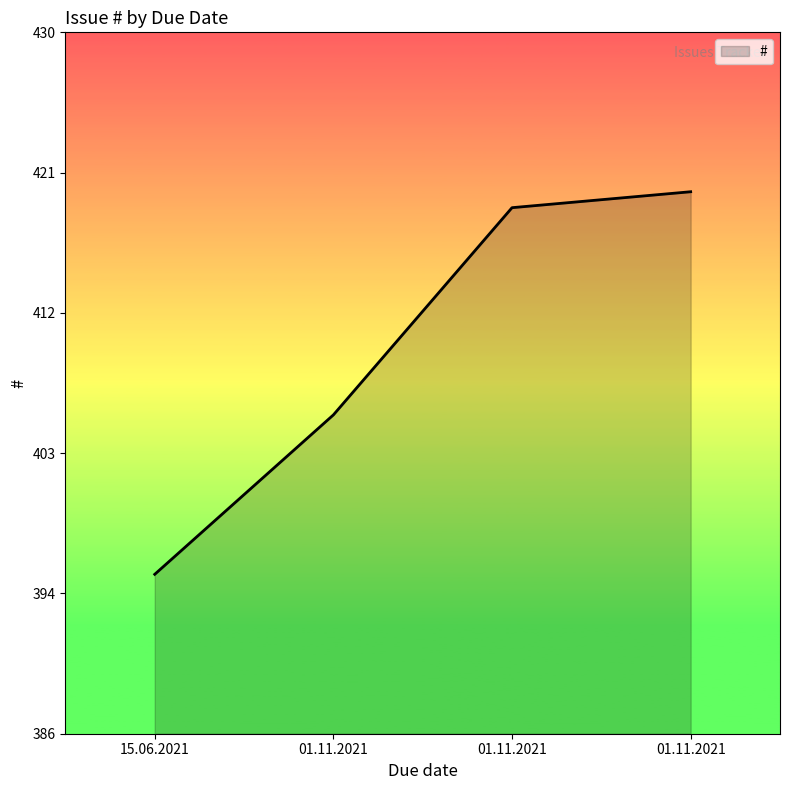

Does the chart have visible grid lines?

No